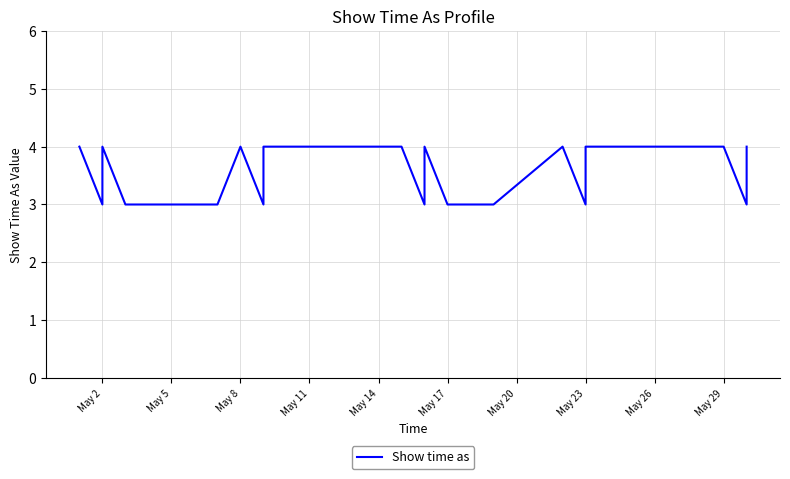

Which label corresponds to the largest value in the chart?

May 2